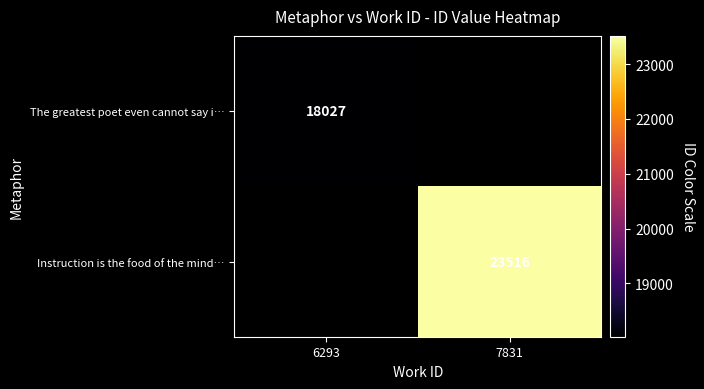

The The greatest poet even cannot say i… series shows 18027 at 6293. True or false?

True